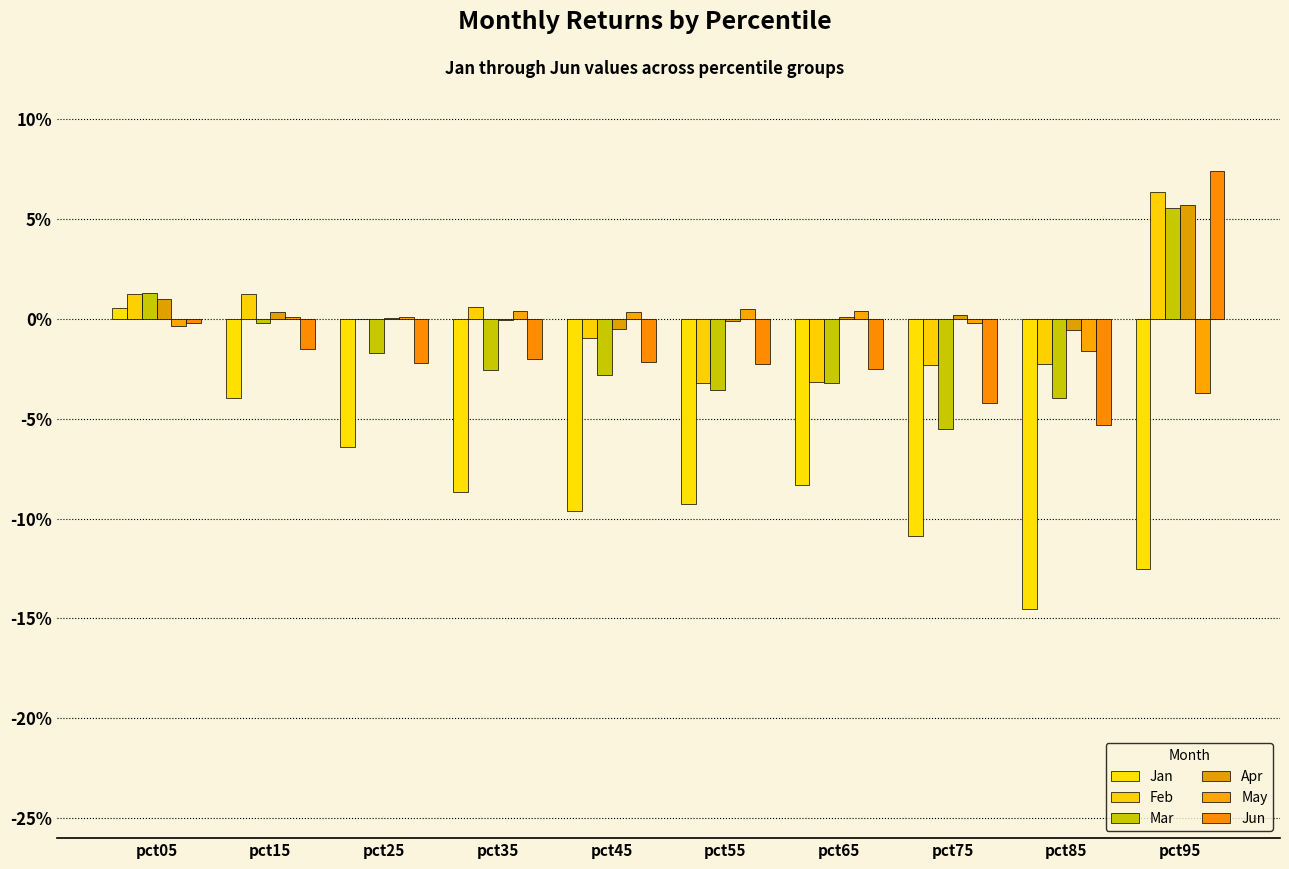

Are the bars grouped side by side (vs. stacked)?

Yes